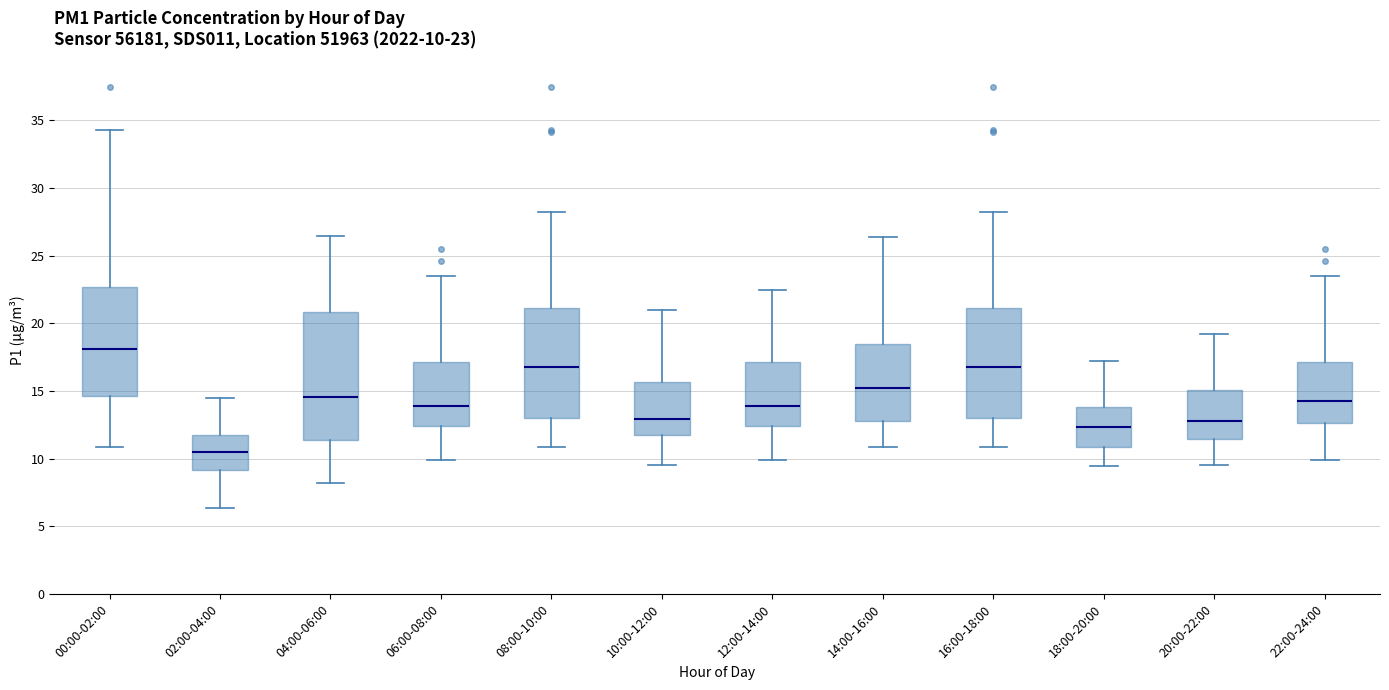

Which box has the lowest median line?

02:00-04:00